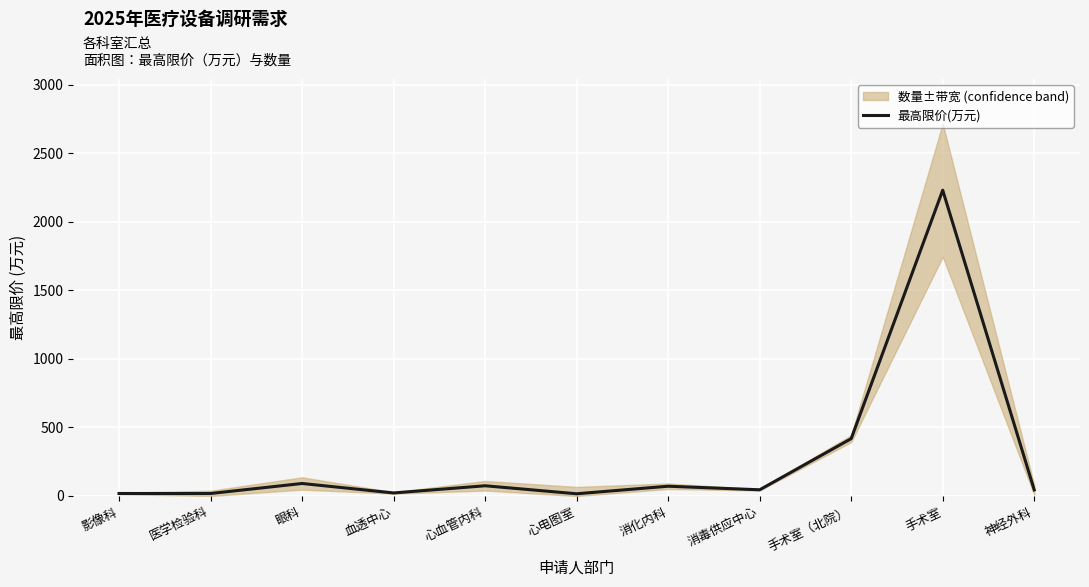

What is the difference between the second highest and minimum values?

402.0